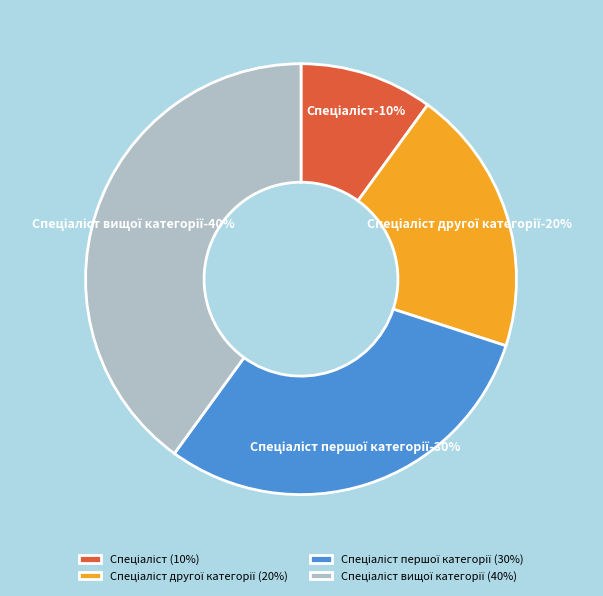

Is there any slice that represents more than half of the pie?

No